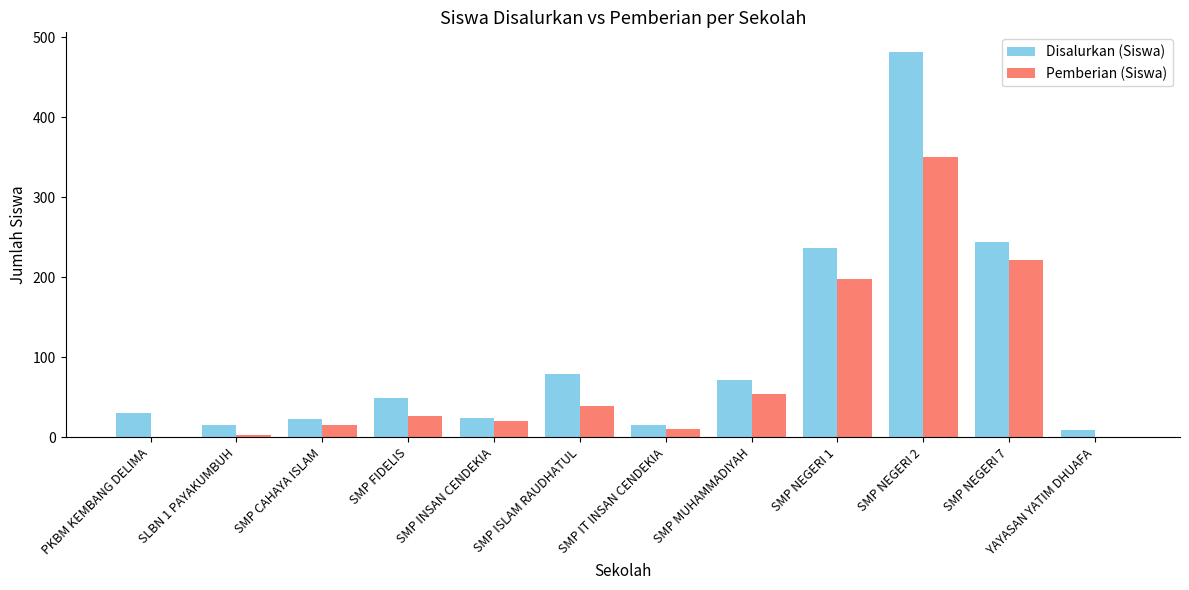

What are all the series names shown in the legend?

Disalurkan (Siswa), Pemberian (Siswa)